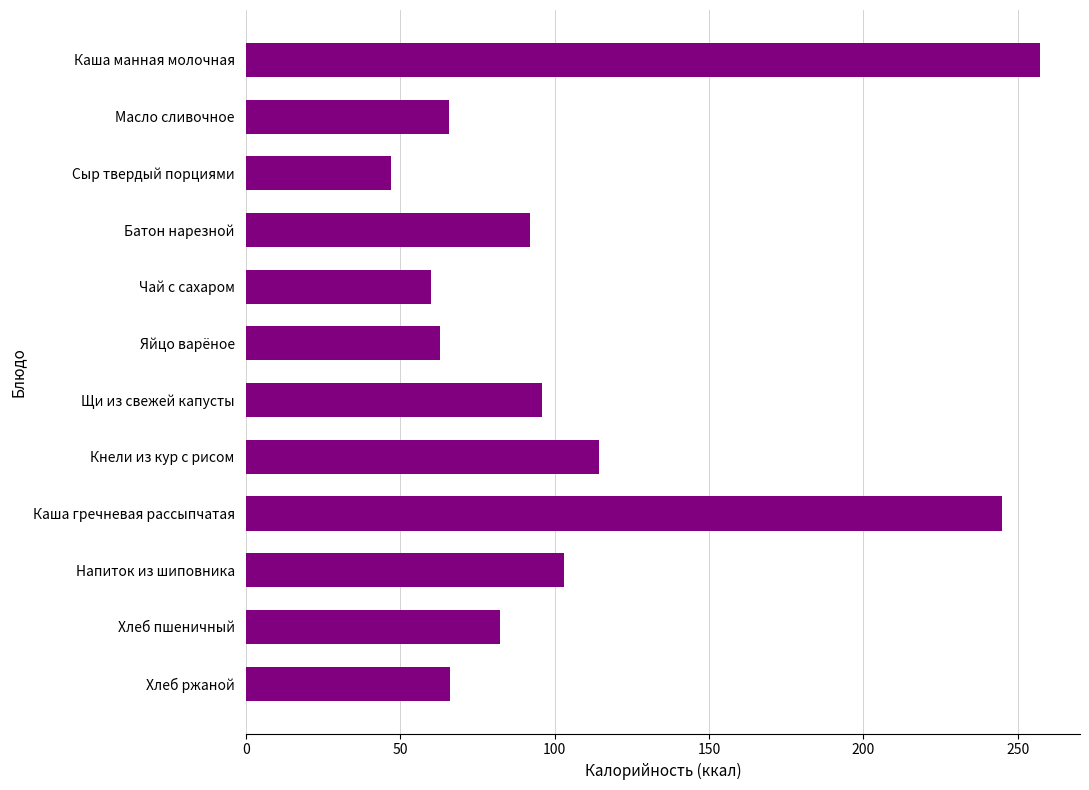

Is it true that the value at Каша гречневая рассыпчатая is 245.0?

True